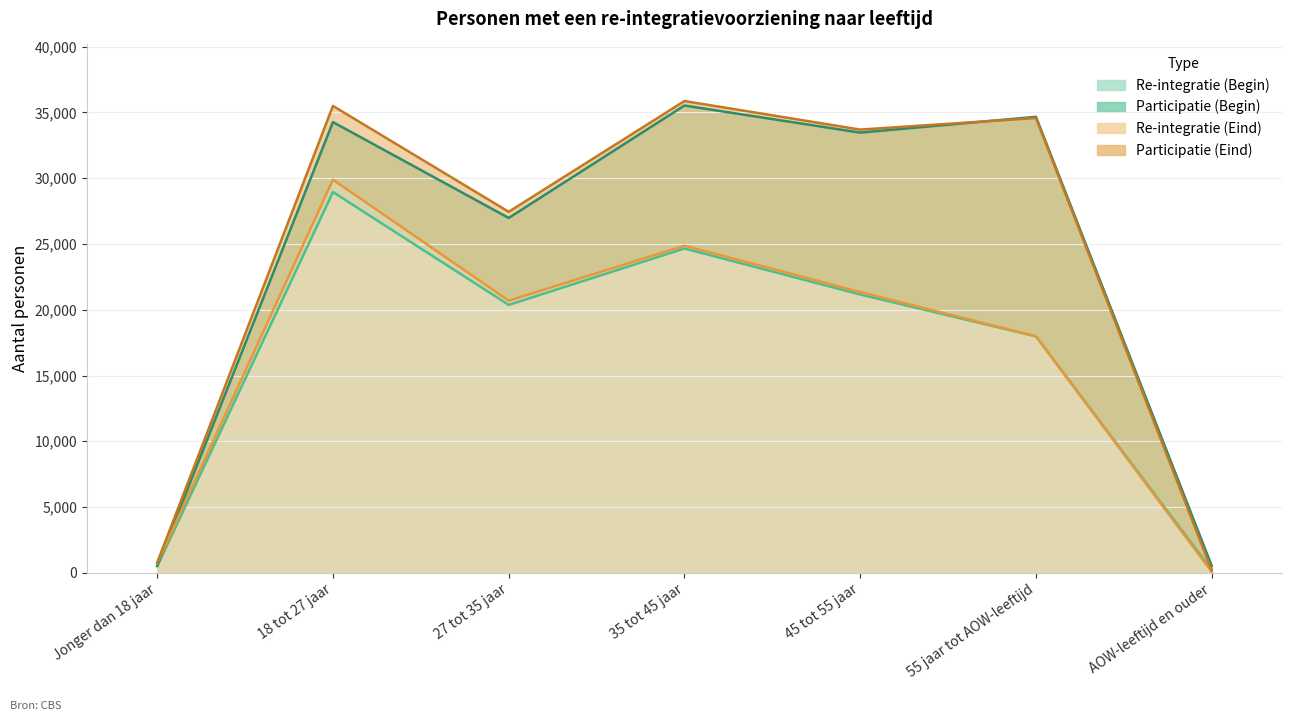

What is the difference between the maximum and minimum values in the Re-integratie (Begin) series?

28740